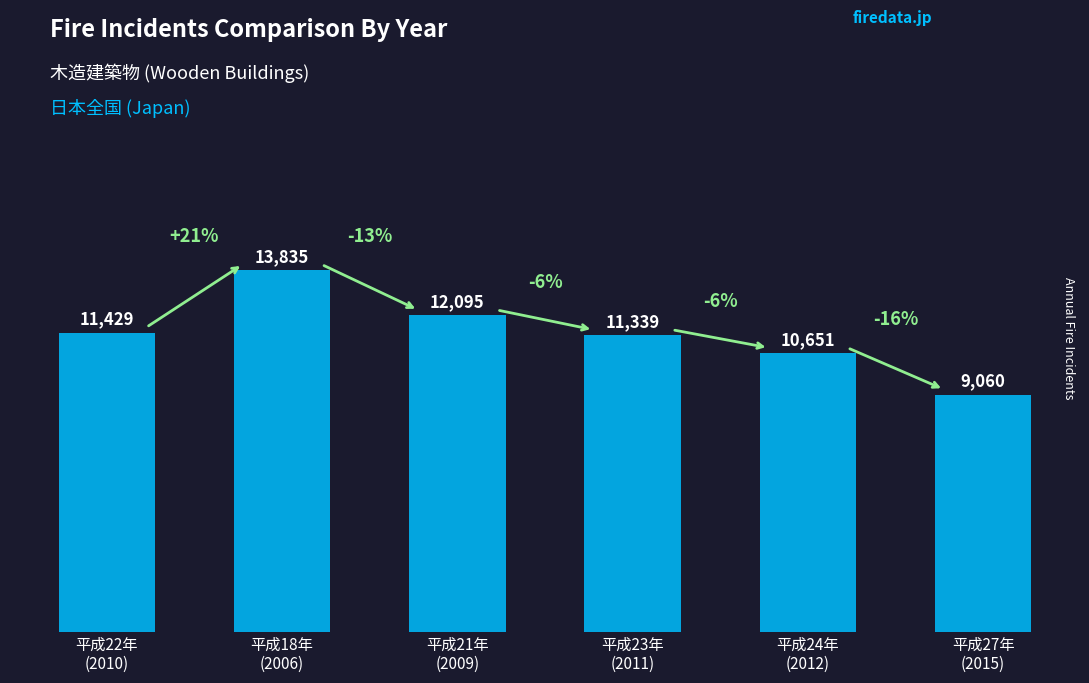

Which category has the lowest value across all series?

平成27年
(2015)